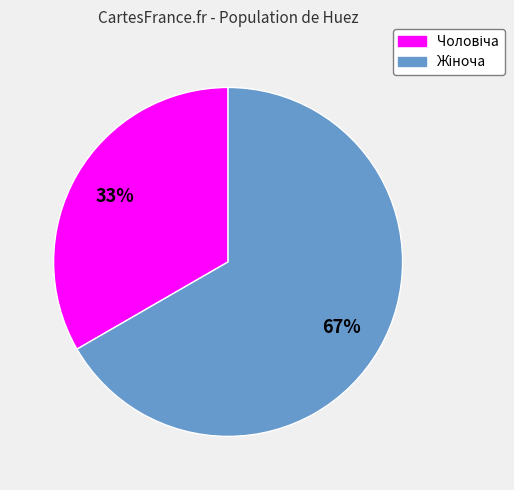

How many segments does this pie chart have?

2